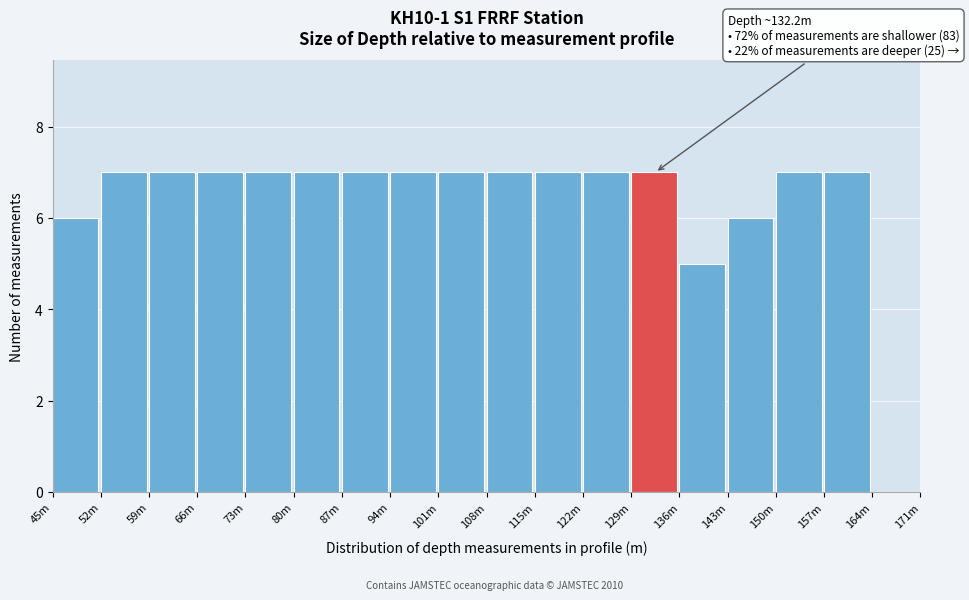

Reading left to right, transcribe all the data shown in this chart.

45m=6	52m=7	59m=7	66m=7	73m=7	80m=7	87m=7	94m=7	101m=7	108m=7	115m=7	122m=7	129m=7	136m=5	143m=6	150m=7	157m=7	164m=0